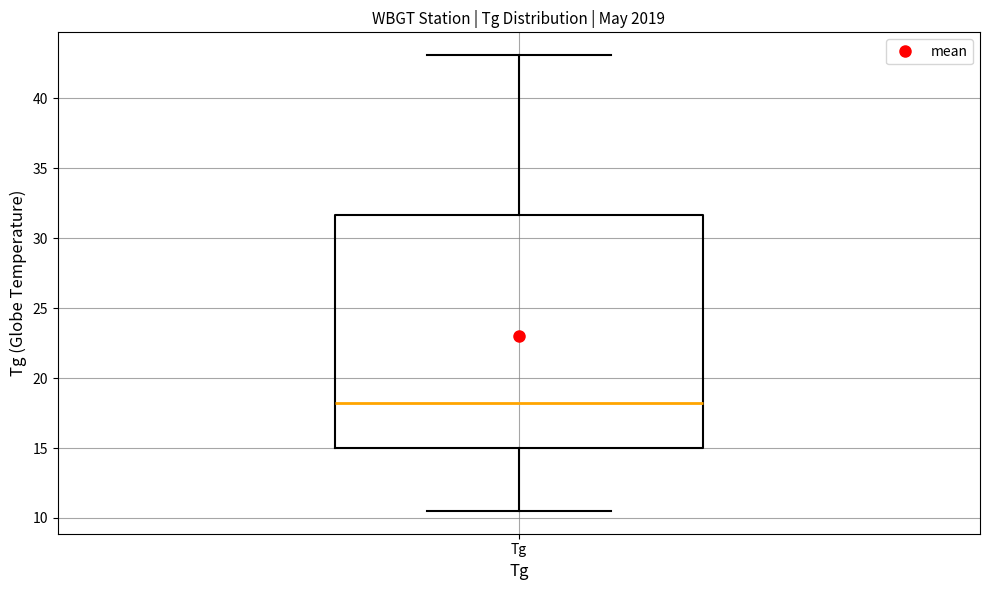

Where is the lower edge of the box for Tg on the y-axis? The values are not printed on the chart, so give them approximately, as read against the axis.

15.0